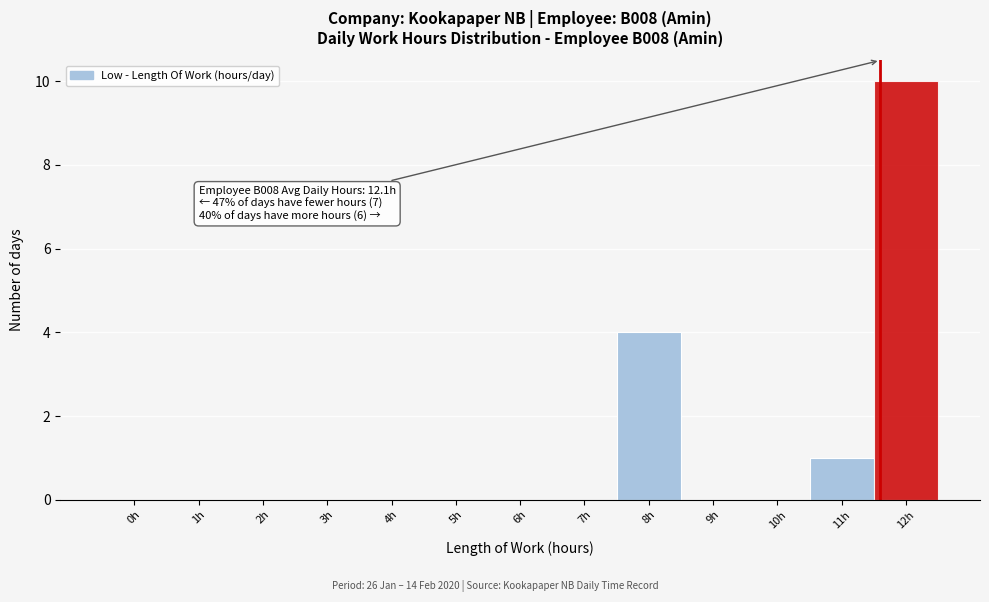

Reading right to left, extract all data points from this chart.

12h=10	11h=1	10h=0	9h=0	8h=4	7h=0	6h=0	5h=0	4h=0	3h=0	2h=0	1h=0	0h=0